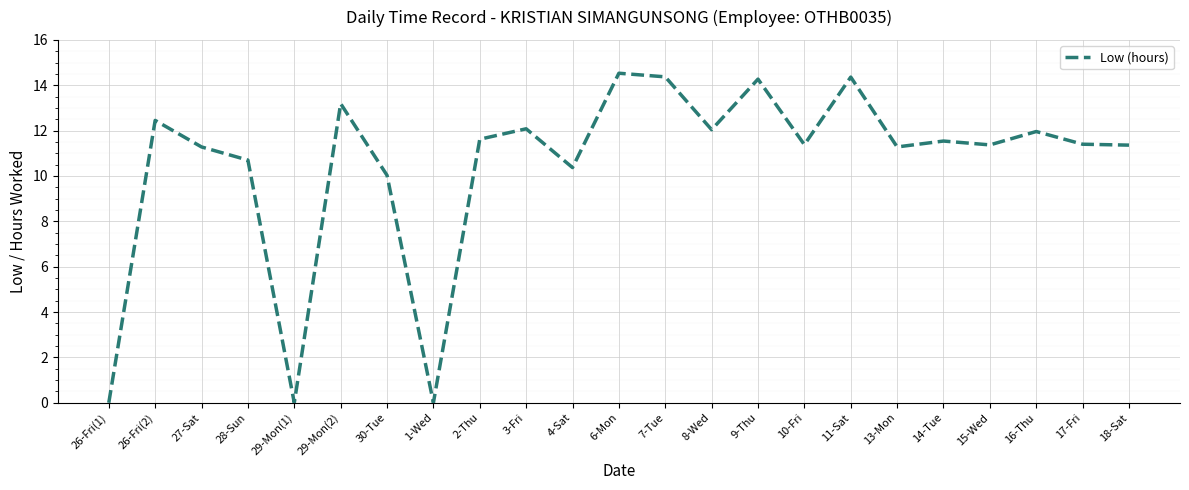

How many lines are shown in the chart?

1